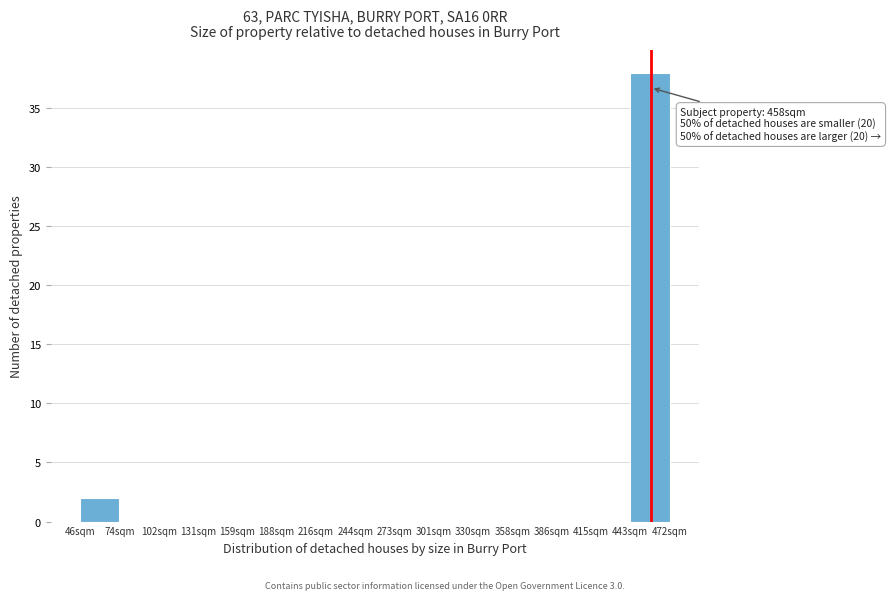

Which range on the x-axis has the tallest bar?

445 to 470